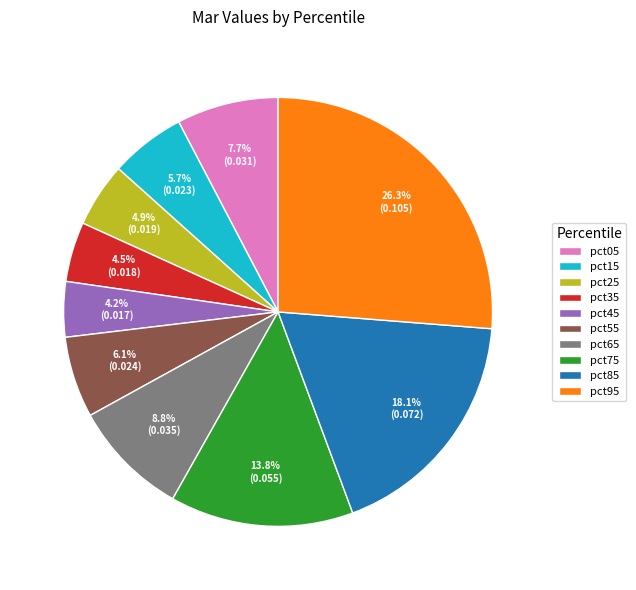

To the nearest percent, what is the average slice percentage?

10%